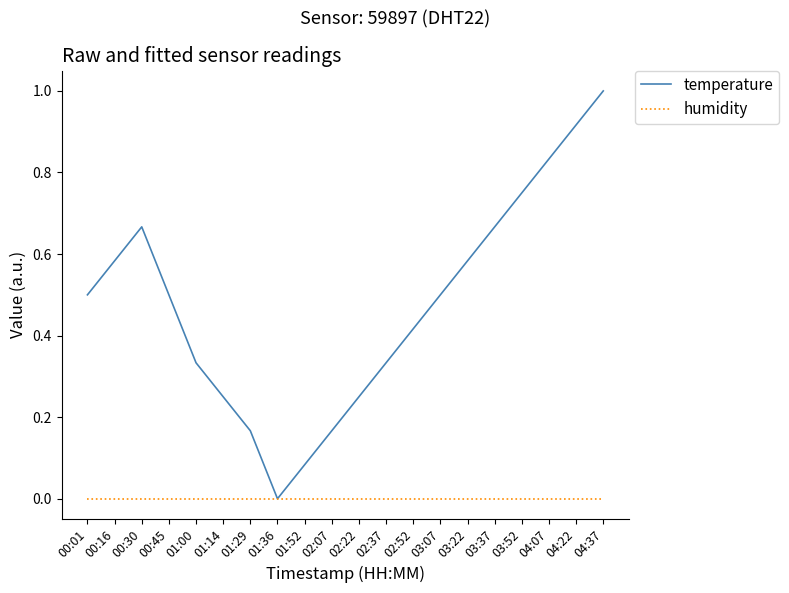

What position from the right is 00:30?

18